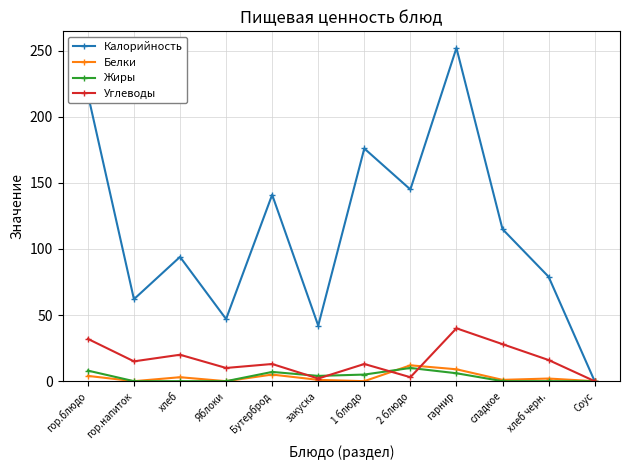

At 1 блюдо, list the series in order from largest to smallest.

Калорийность, Углеводы, Жиры, Белки